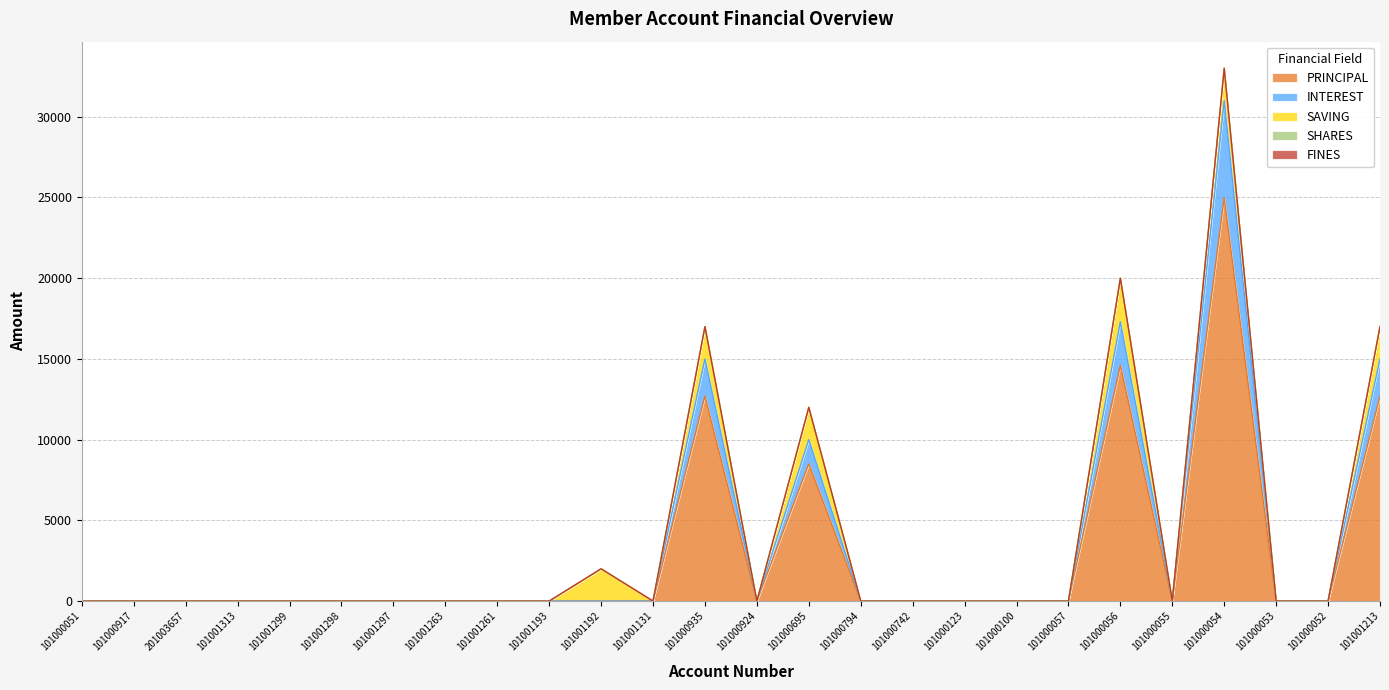

Rank the series by their maximum value, from highest to lowest.

PRINCIPAL, INTEREST, SAVING, SHARES, FINES